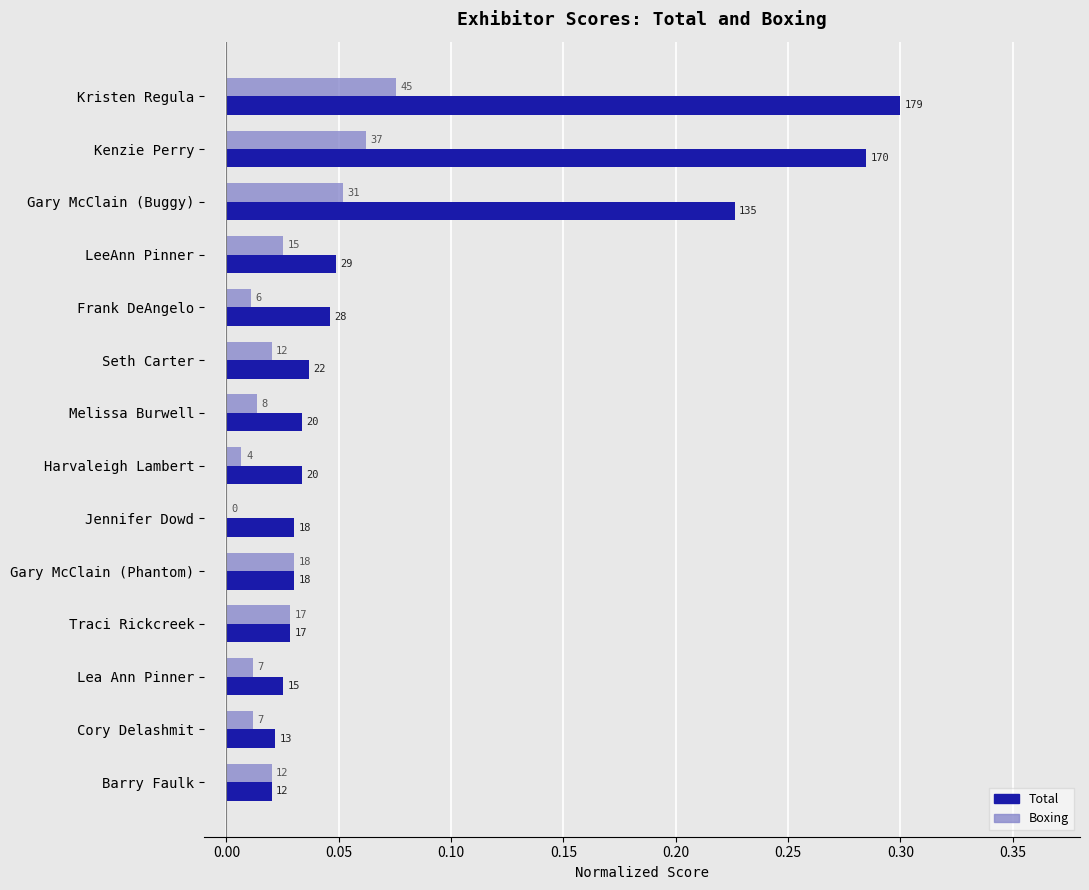

What is the difference between the maximum and minimum values in the Total series?

0.3